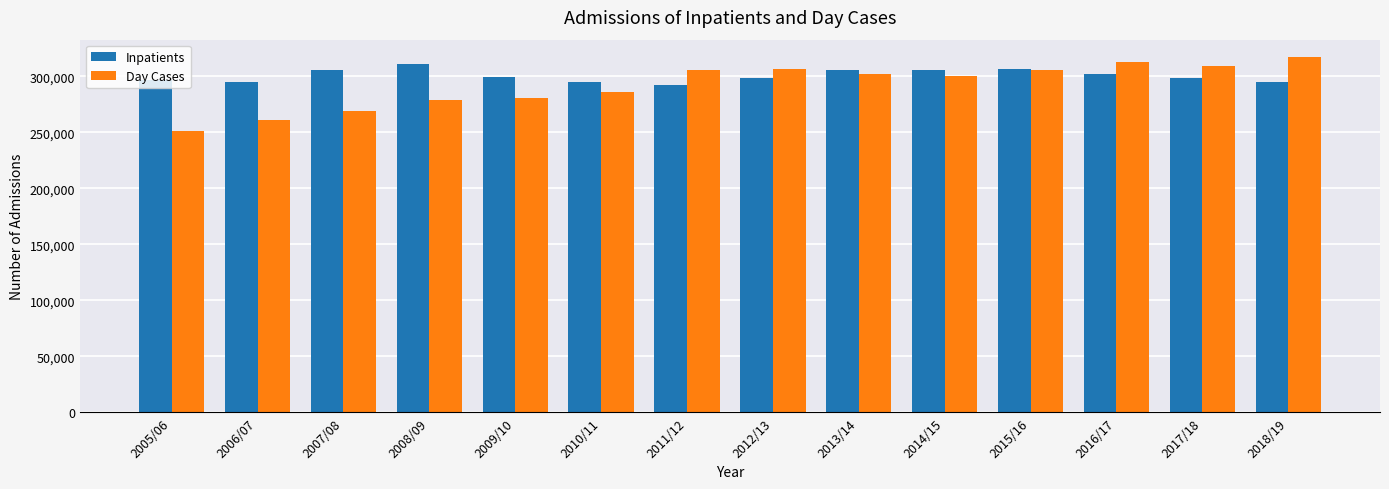

What is the total value across all series at 2009/10?

580696